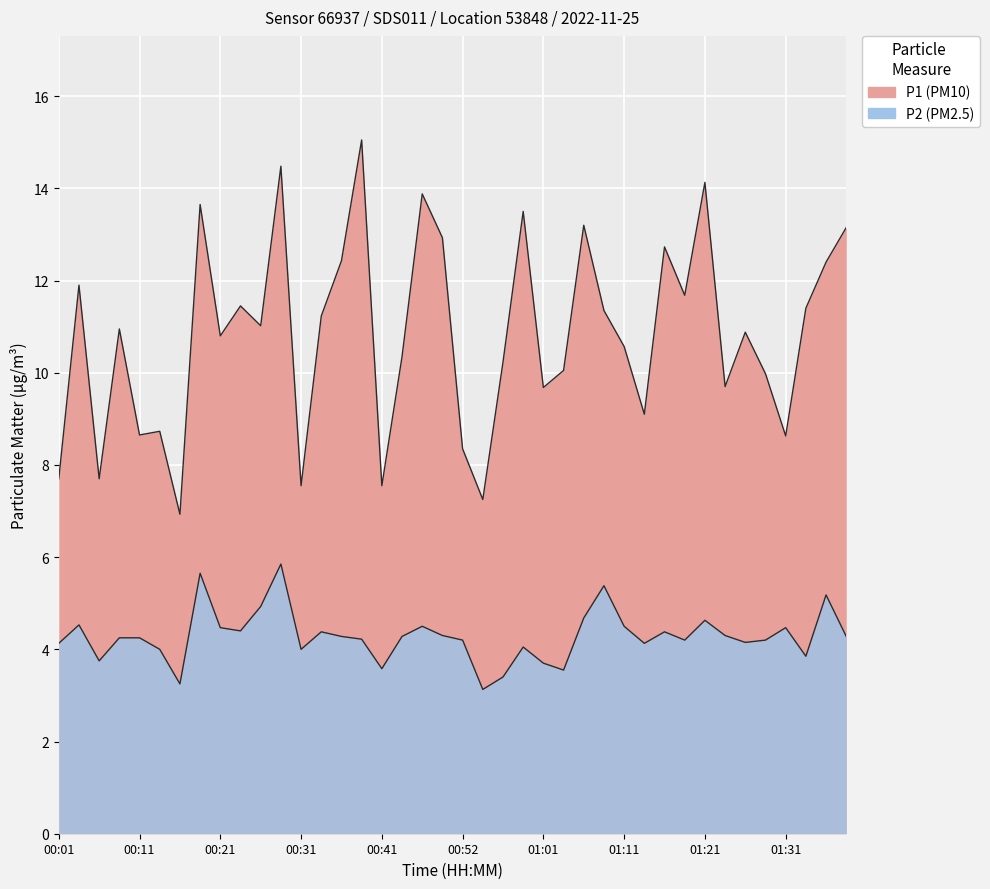

What is the difference between the maximum and second lowest values in the P1 series?

7.8